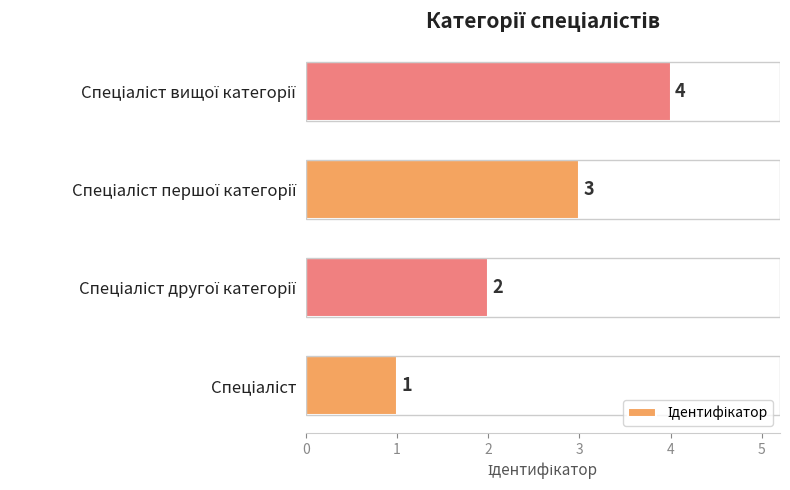

Count the values in the range 2 to 4.

3